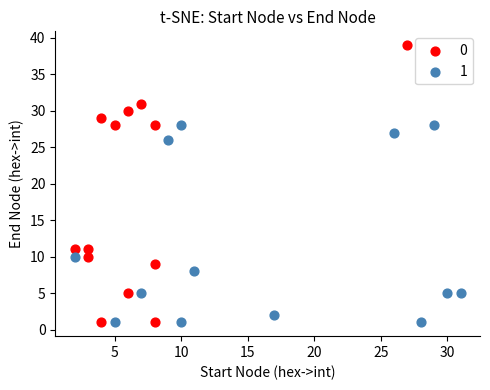

Which series has the widest spread of Y values?

0